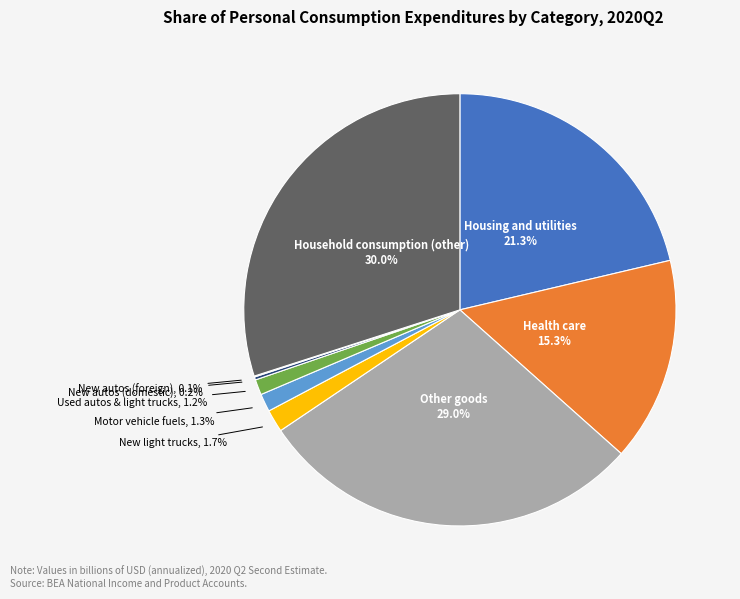

Is there a majority slice in this chart?

No